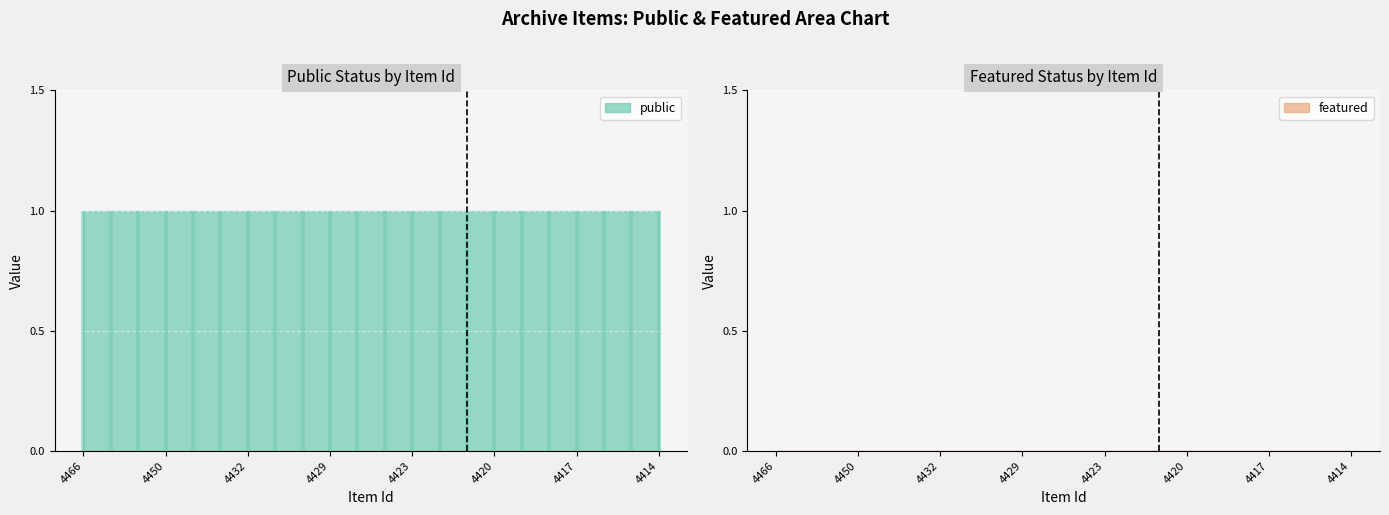

True or false: public has more than 2 points higher than both neighbors.

False